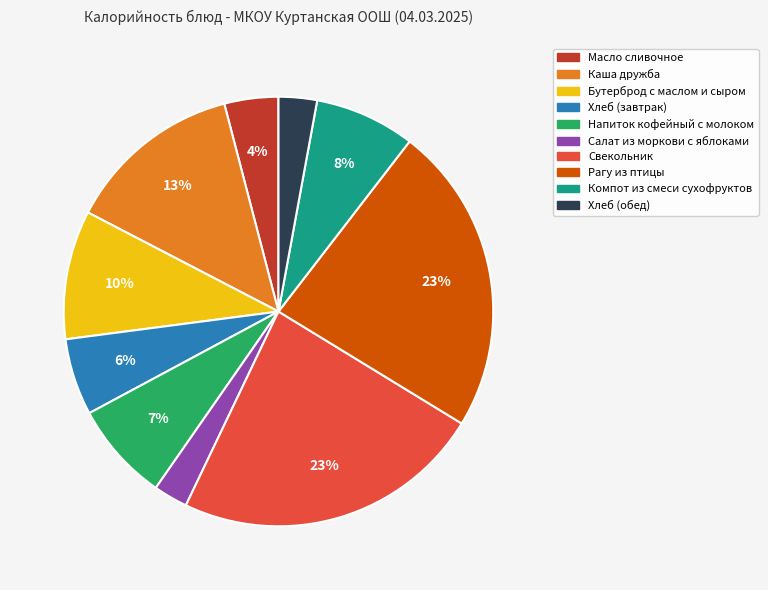

Combined, do Бутерброд с маслом и сыром and Хлеб (завтрак) account for over 50%?

No